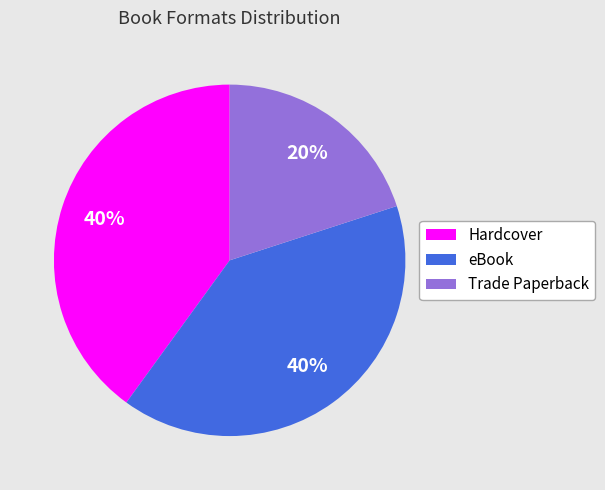

True or false: Trade Paperback accounts for 20% of the total.

True